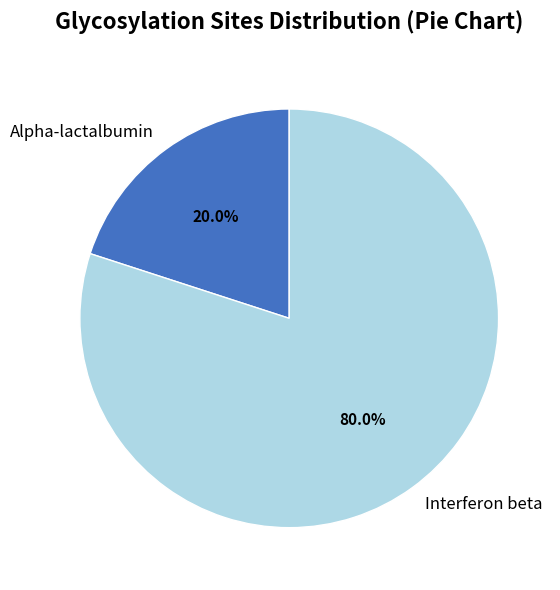

What is the ratio of the value at Interferon beta to the value at Alpha-lactalbumin?

4.0